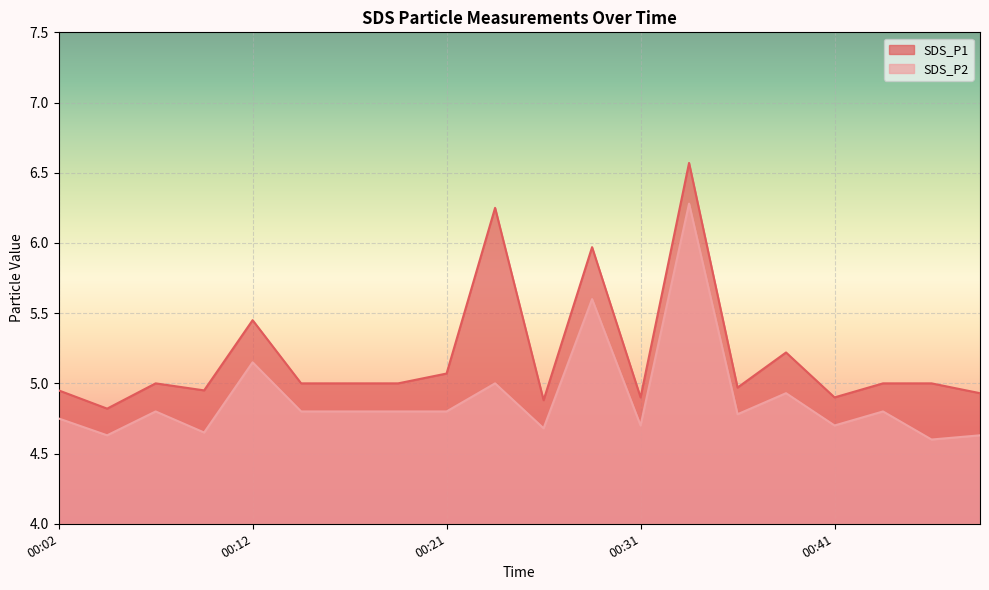

At which category does SDS_P1 reach its first local peak?

00:07